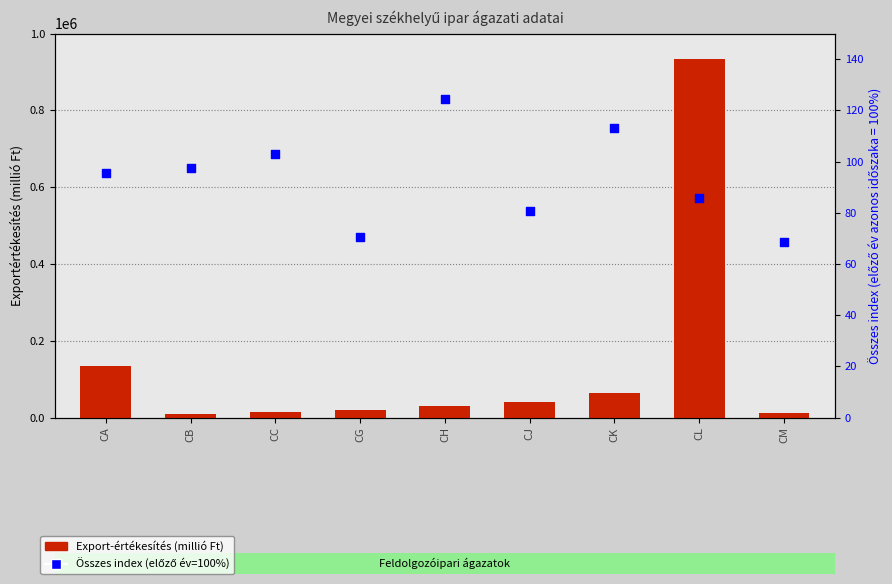

Which series contains the lowest Y value?

Összes index (előző év=100%)